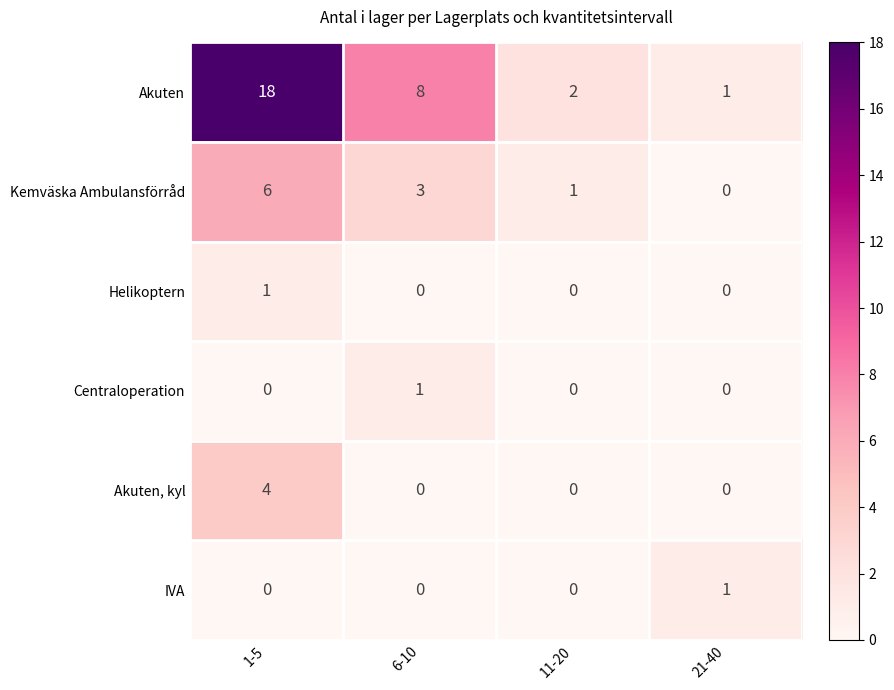

How many Helikoptern values are between 0 and 1?

4